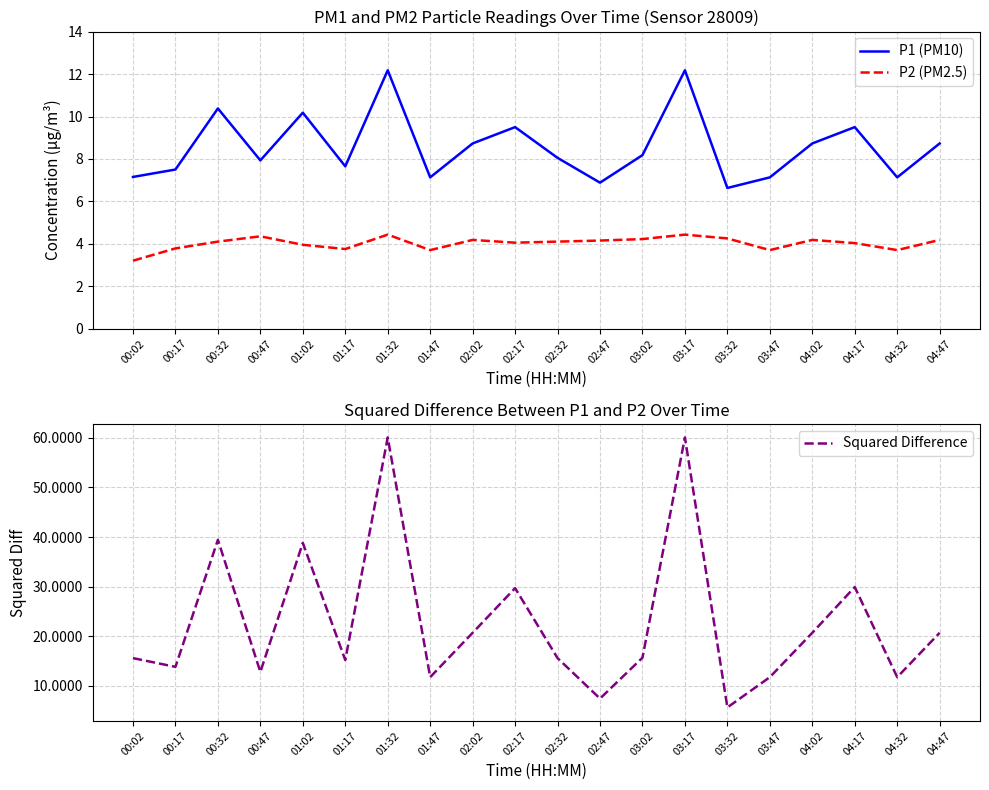

Is it true that P2 (PM2.5) equals 3.7 at 03:47?

True